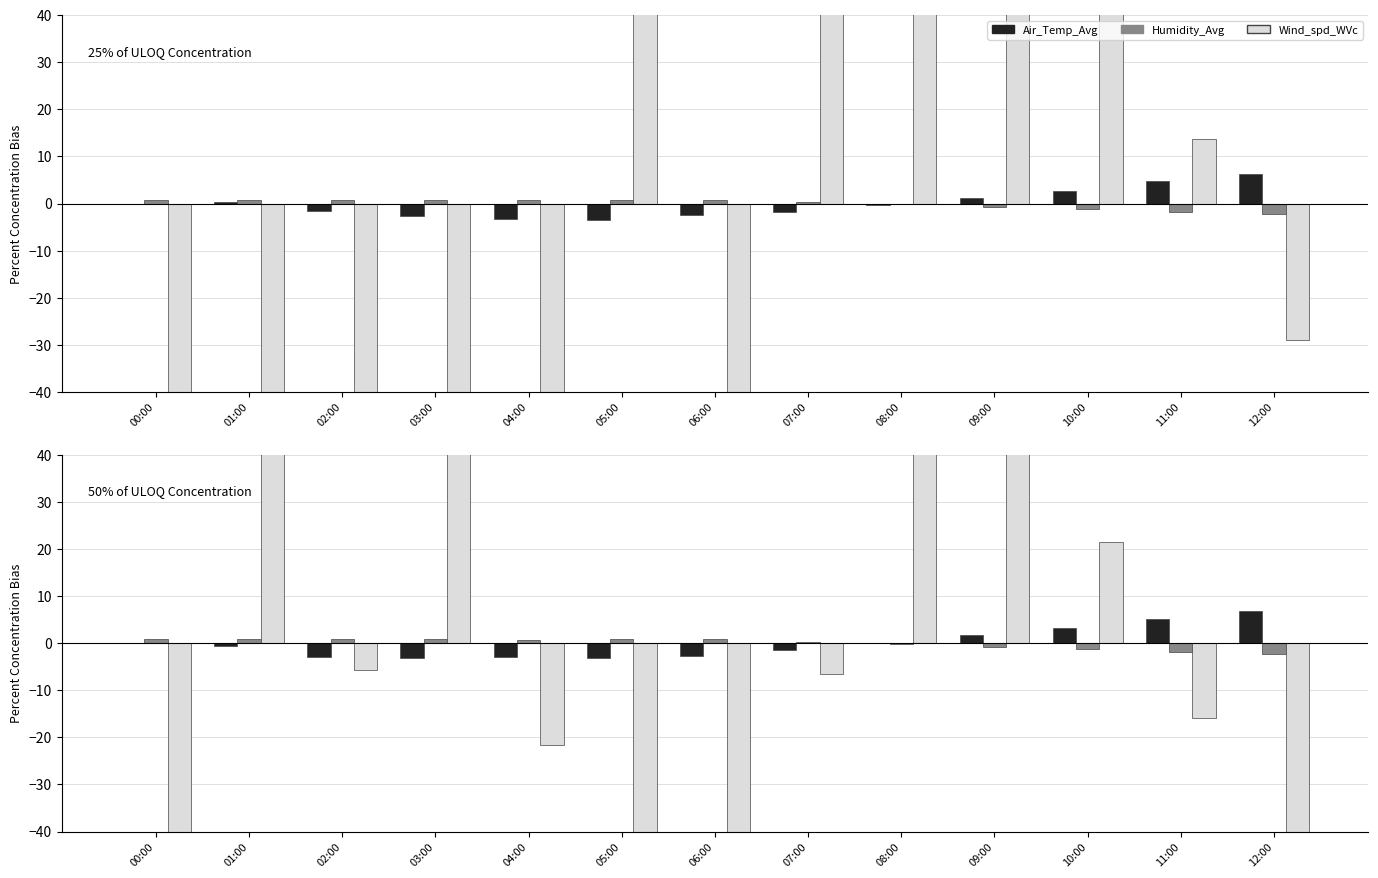

Which series has the largest total across all categories?

Air_Temp_Avg